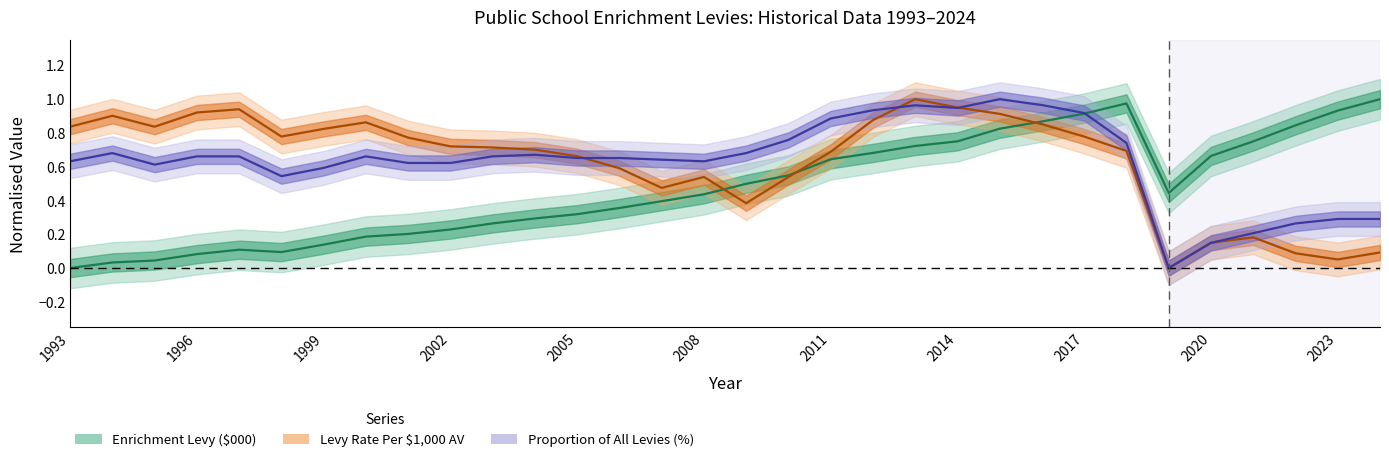

What is the difference between the Proportion of All Levies (%) values at 2022 and 2012?

0.7